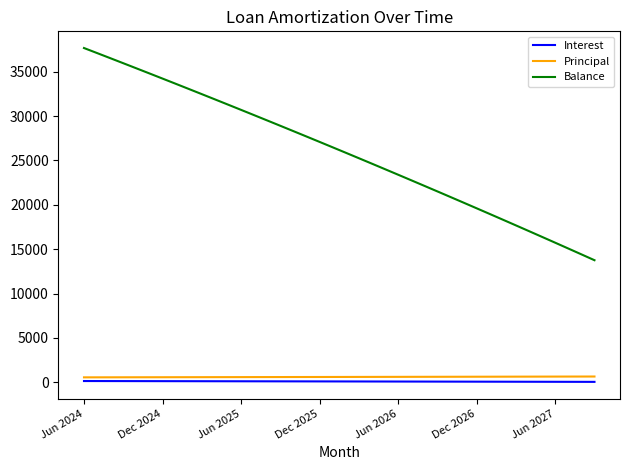

Which series has the widest spread of values?

Balance